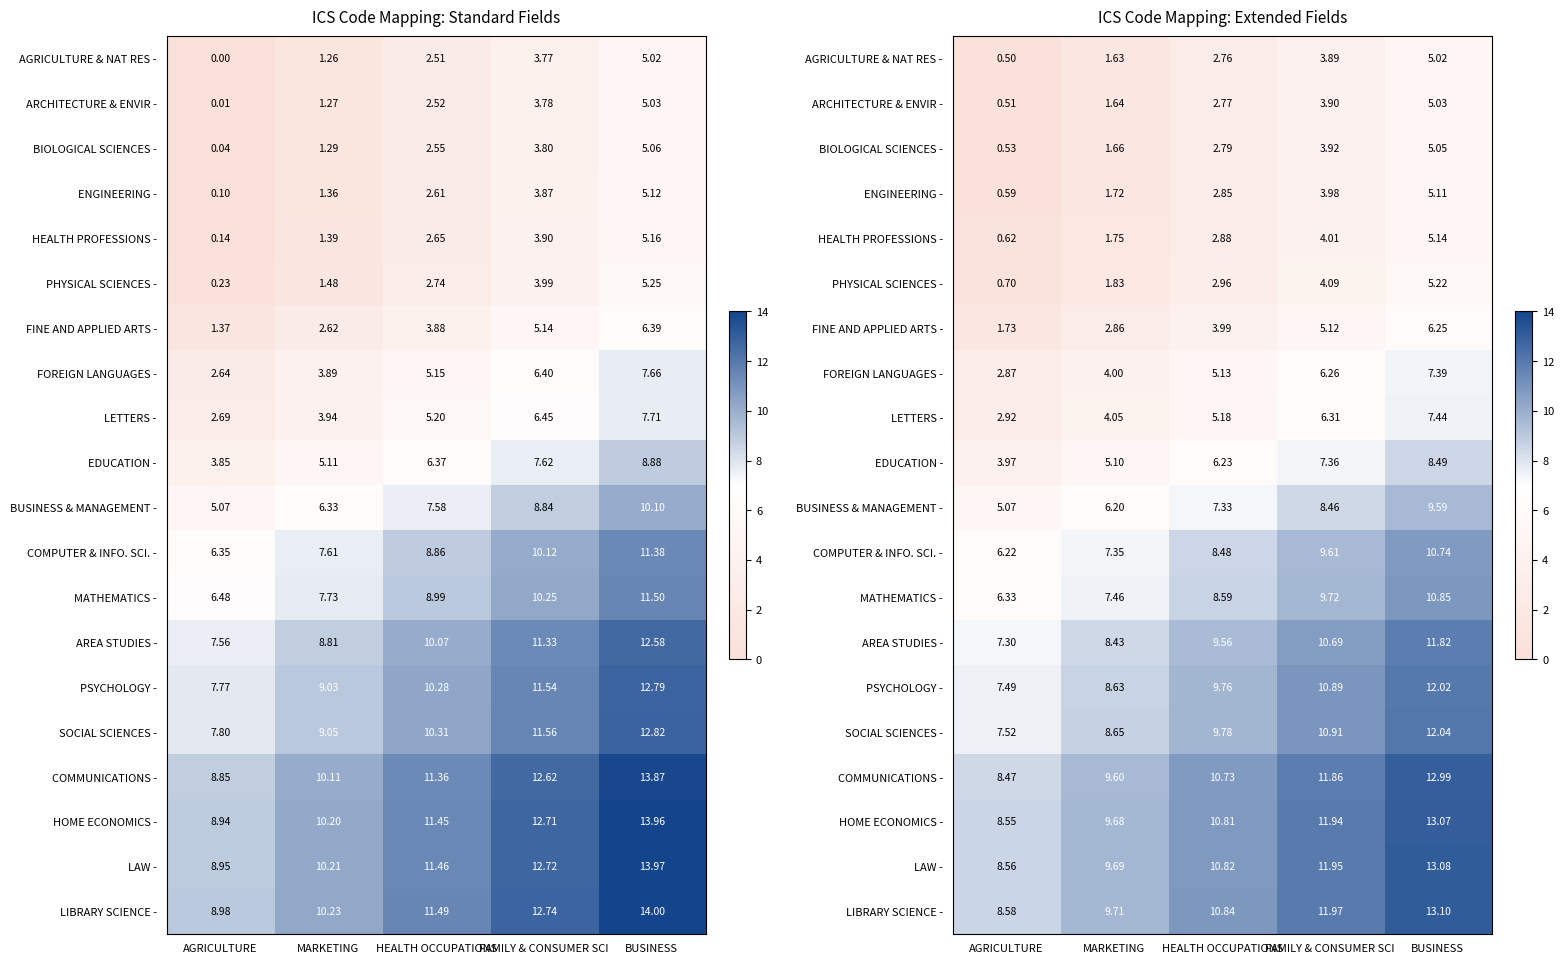

At which category is the sum across all series the highest?

BUSINESS